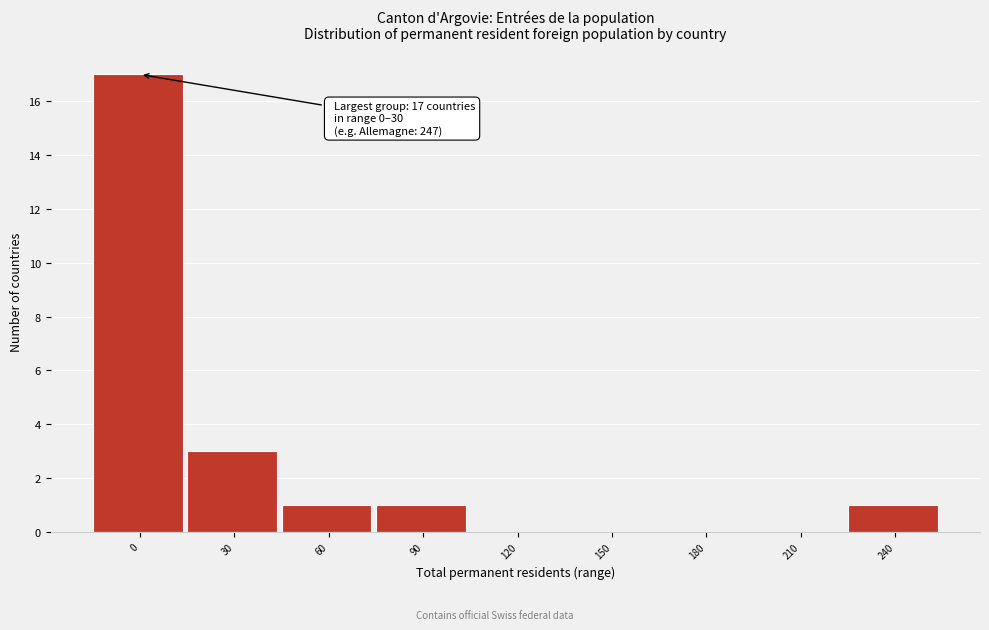

Reading left to right, transcribe all the data shown in this chart.

0=17	30=3	60=1	90=1	120=0	150=0	180=0	210=0	240=1